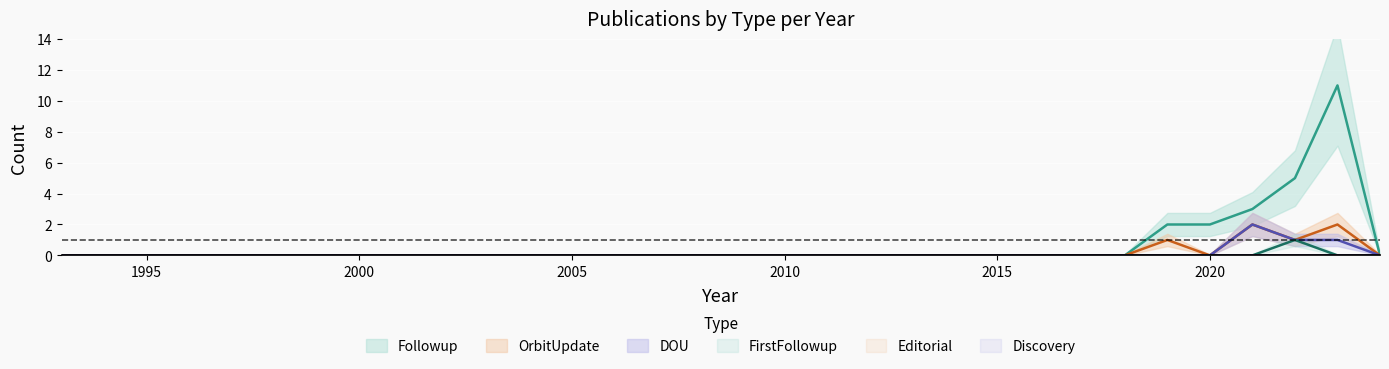

Is it true that FirstFollowup equals 0 at 2001?

False